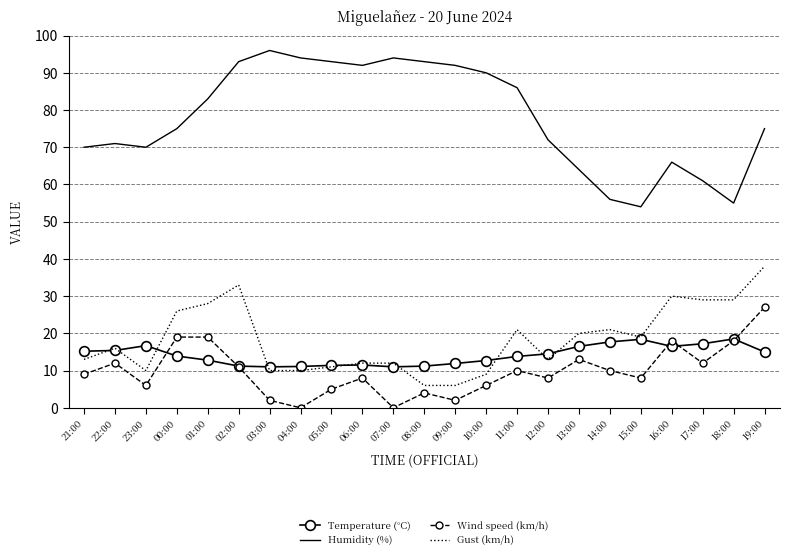

Which series has the largest total across all categories?

Humidity (%)